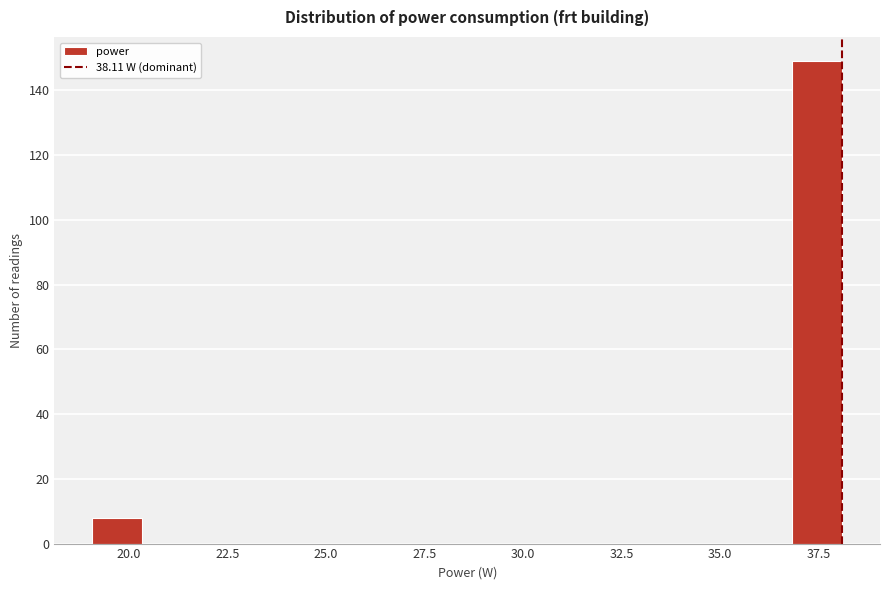

Around what value on the x-axis is the tallest bar? Give the approximate position of its centre, as read against the axis.

37.5